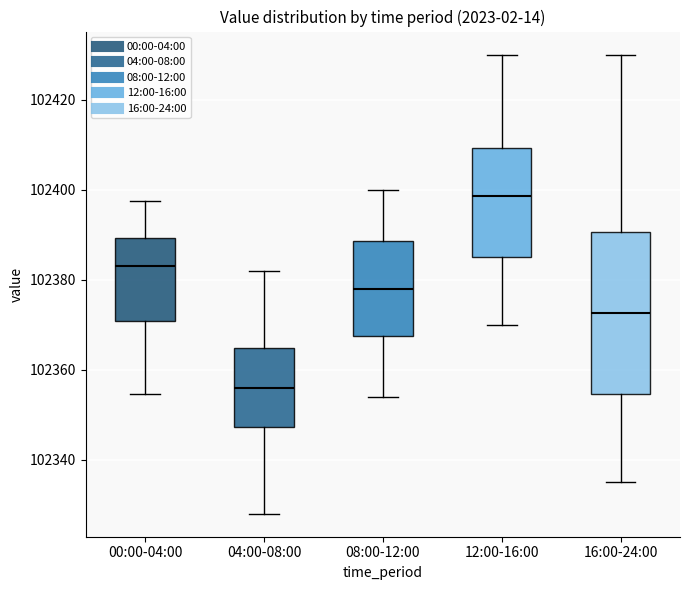

Reading left to right, read every box against the y-axis: the position of its median line, the range the box covers, and the ends of its whiskers. The values are not printed on the chart, so give them approximately, as read against the axis.

00:00-04:00: median 102384, box 102370 to 102390, whiskers 102354 to 102398
04:00-08:00: median 102356, box 102348 to 102364, whiskers 102328 to 102382
08:00-12:00: median 102378, box 102368 to 102388, whiskers 102354 to 102400
12:00-16:00: median 102398, box 102386 to 102410, whiskers 102370 to 102430
16:00-24:00: median 102372, box 102354 to 102390, whiskers 102336 to 102430